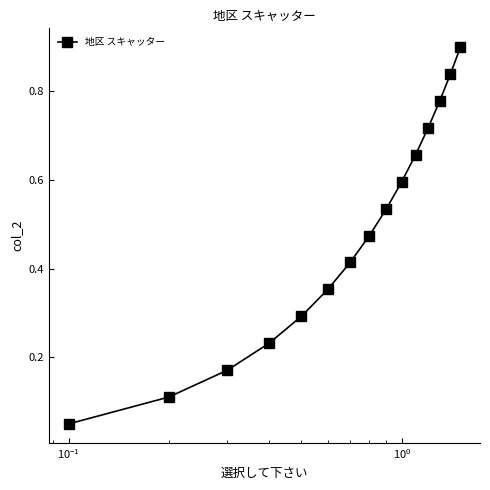

What is the value of the 10th point from the left?

0.6